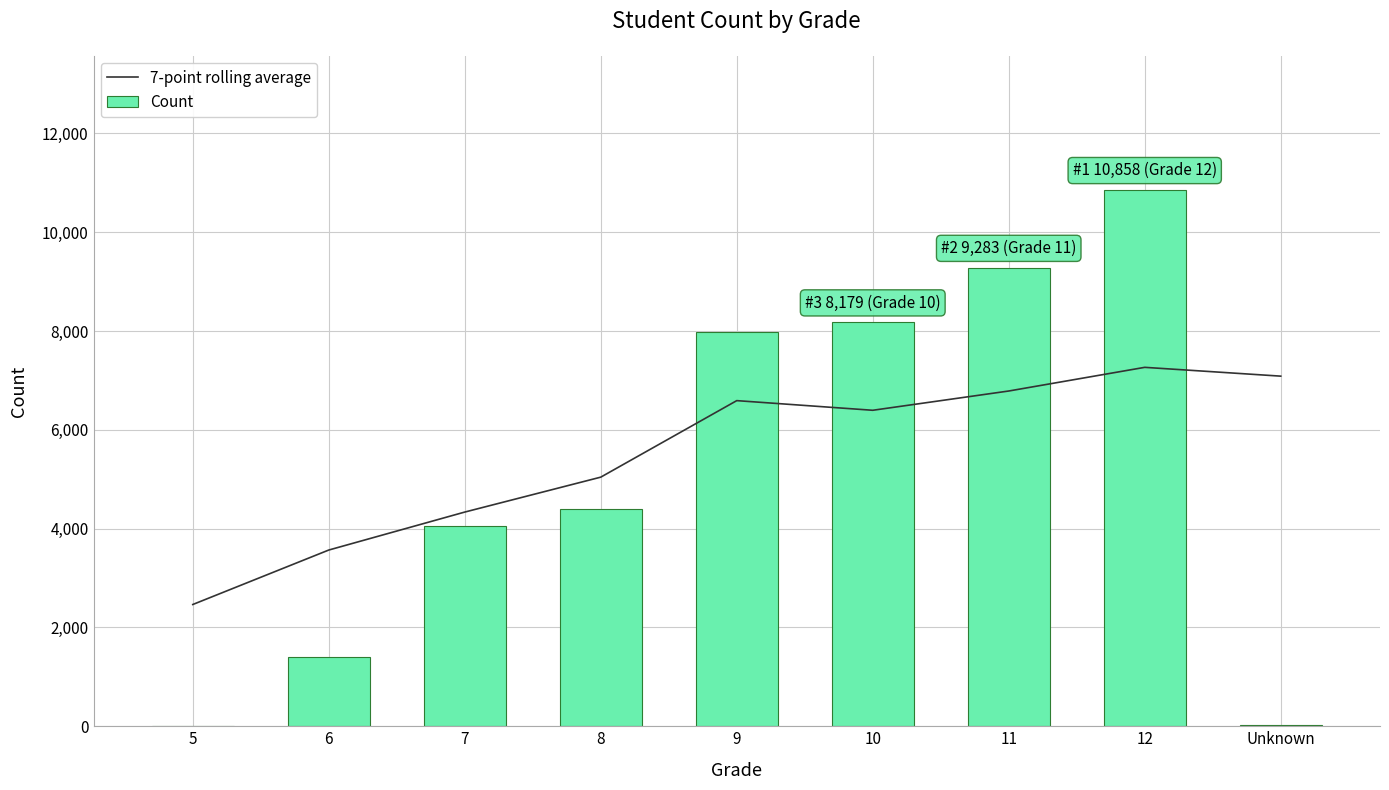

The Count series shows 14241.2 at 12. True or false?

False